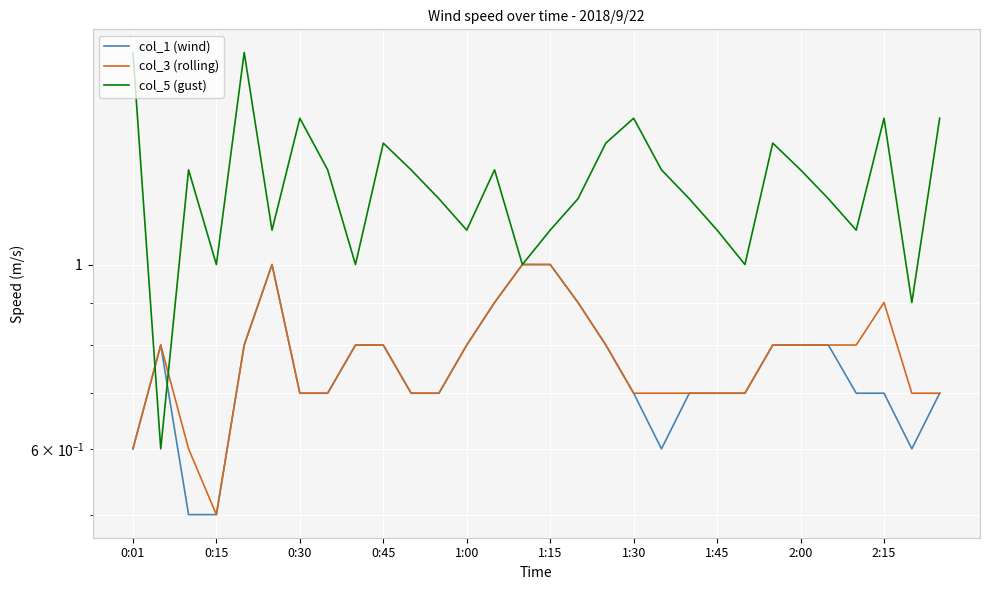

At which category does the chart reach its peak across all series?

0:01